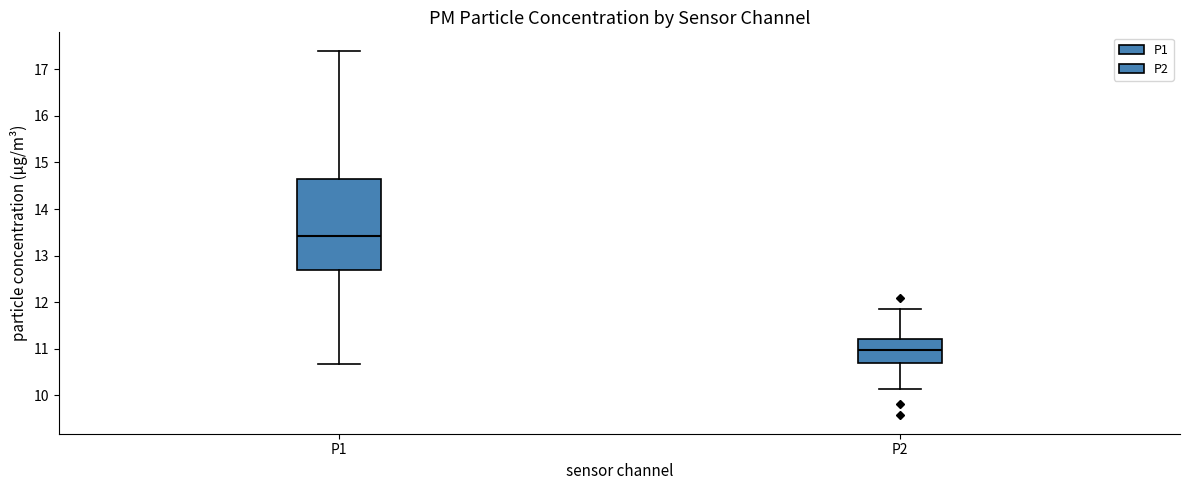

Where does the lower whisker of the box for P1 end on the y-axis? The values are not printed on the chart, so give them approximately, as read against the axis.

10.7